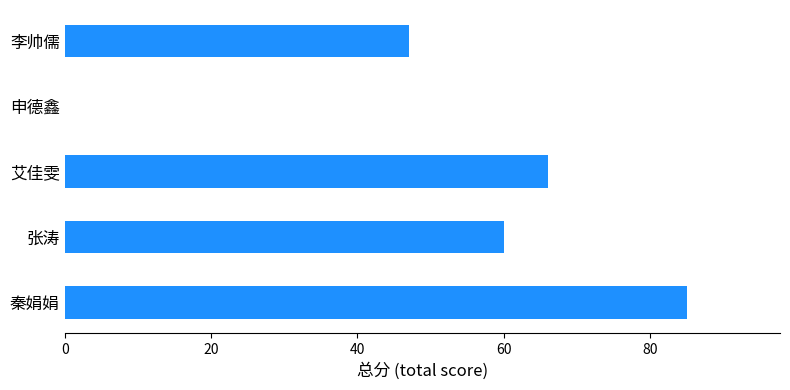

Reading bottom to top, extract all data points from this chart.

秦娟娟=85	张涛=60	艾佳雯=66	申德鑫=0	李帅儒=47